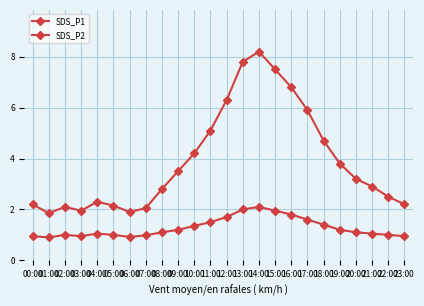

How many lines are shown in the chart?

2